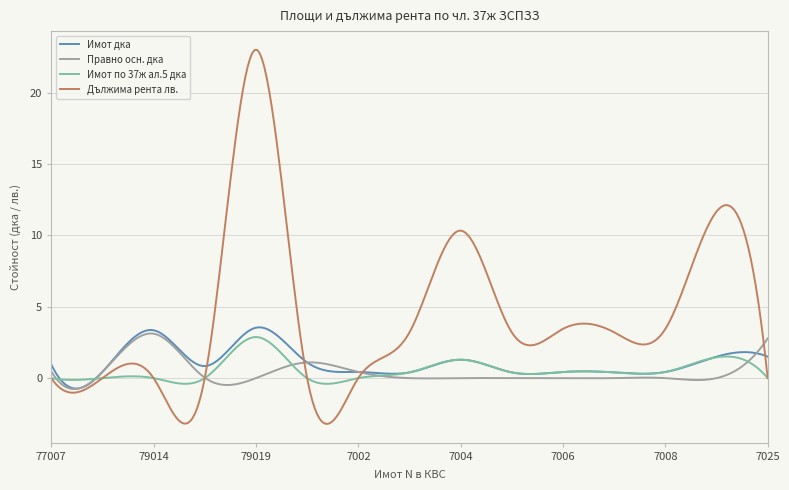

What is the maximum value for Дължима рента лв.?

23.0